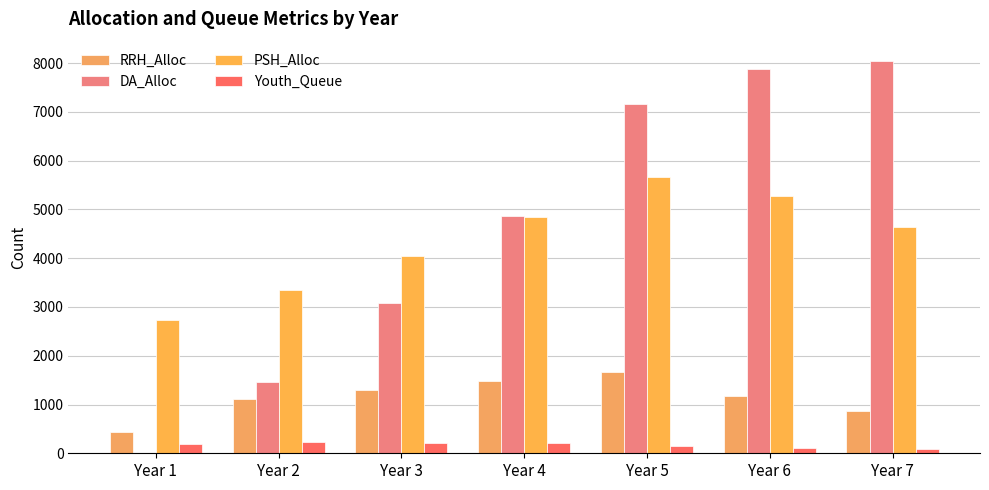

Count the RRH_Alloc values in the range 874 to 1488.

5